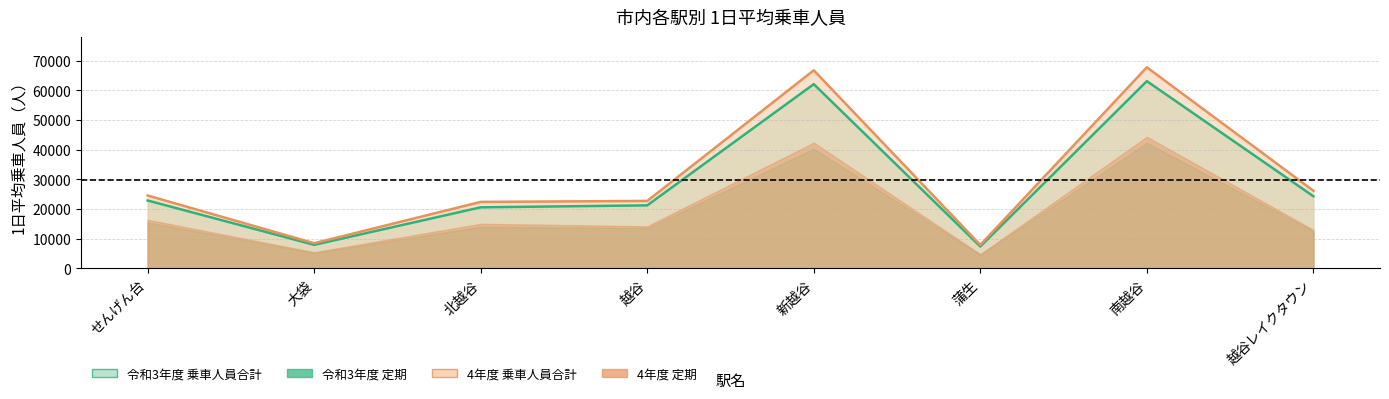

True or false: 定期外（令和3年度） and 定期（令和3年度） cross at least once.

False